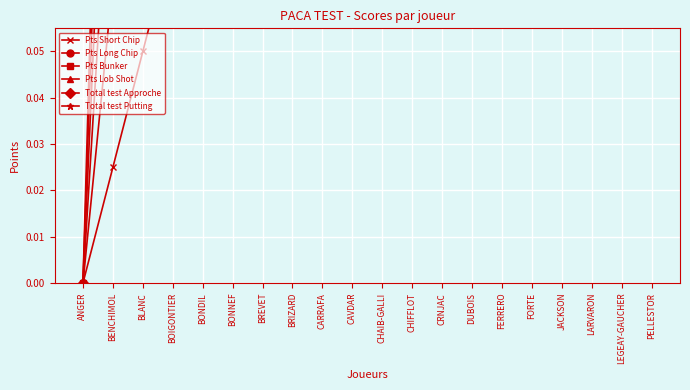

Reading left to right, what are all the values shown in this chart?

Pts Short Chip: 0.0	0.0	0.1	0.1	0.1	0.1	0.1	0.2	0.2	0.2	0.2	0.3	0.3	0.3	0.3	0.4	0.4	0.4	0.5	0.5
Pts Long Chip: 0.0	0.1	0.1	0.2	0.3	0.3	0.4	0.5	0.5	0.6	0.7	0.7	0.8	0.8	0.9	1.0	1.0	1.1	1.2	1.2
Pts Bunker: 0.0	0.1	0.2	0.3	0.4	0.5	0.6	0.7	0.8	0.9	1.1	1.2	1.3	1.4	1.5	1.6	1.7	1.8	1.9	2.0
Pts Lob Shot: 0.0	0.1	0.3	0.4	0.6	0.7	0.9	1.0	1.2	1.3	1.5	1.6	1.7	1.9	2.0	2.2	2.3	2.5	2.6	2.8
Total test Approche: 0.0	0.2	0.4	0.6	0.7	0.9	1.1	1.3	1.5	1.7	1.9	2.0	2.2	2.4	2.6	2.8	3.0	3.1	3.3	3.5
Total test Putting: 0.0	0.2	0.5	0.7	0.9	1.1	1.4	1.6	1.8	2.0	2.2	2.5	2.7	2.9	3.1	3.4	3.6	3.8	4.0	4.3